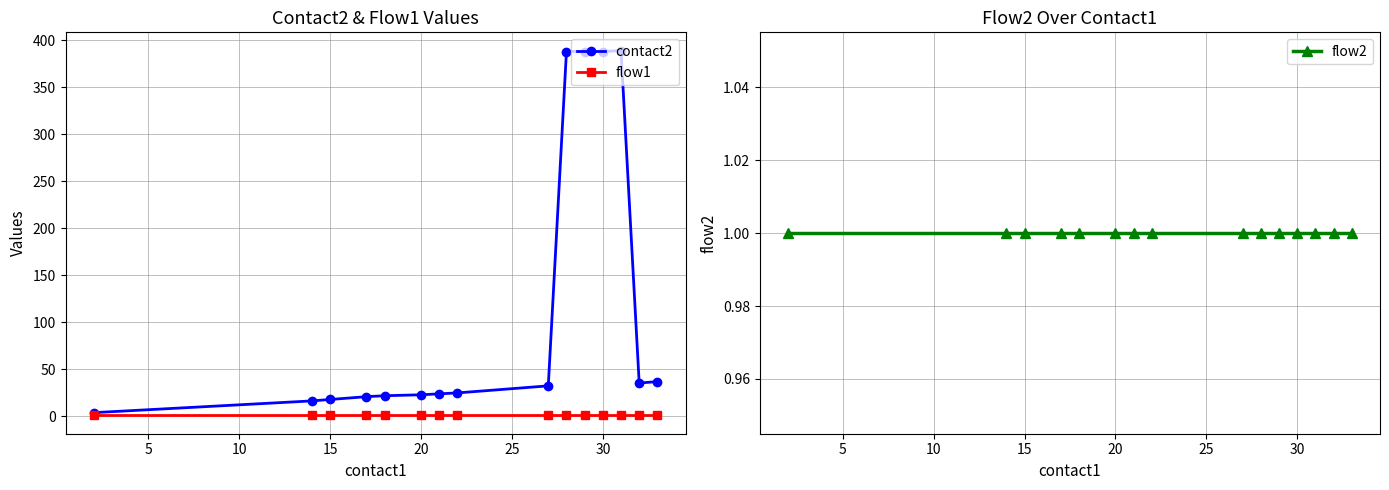

True or false: flow2 and contact2 intersect in this chart.

False